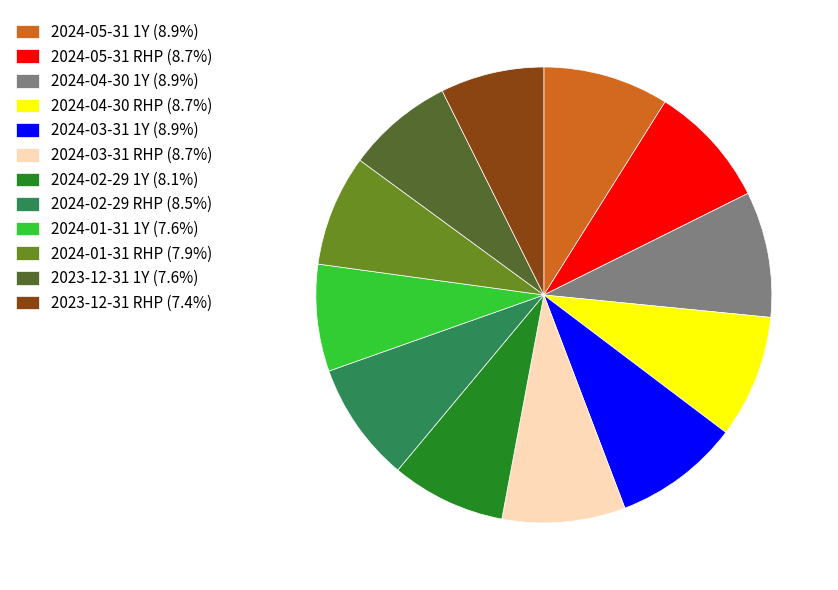

How many slices are in this pie chart?

12